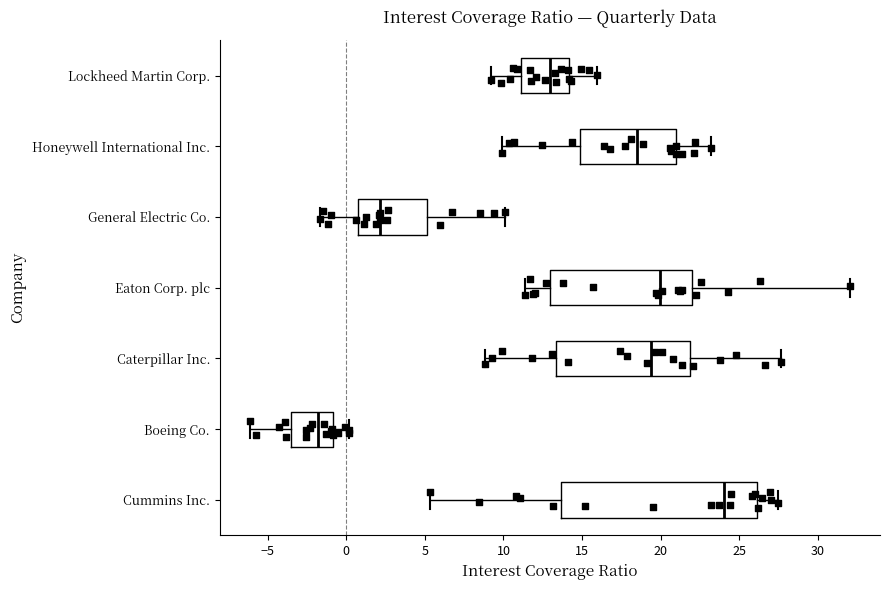

Which box's median line is the furthest to the right?

Cummins Inc.